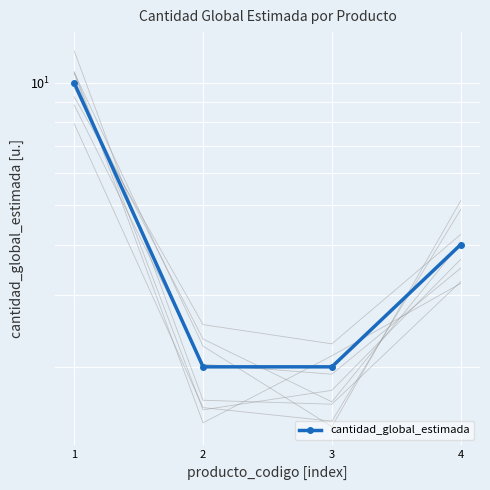

At which category does the chart reach its peak across all series?

1